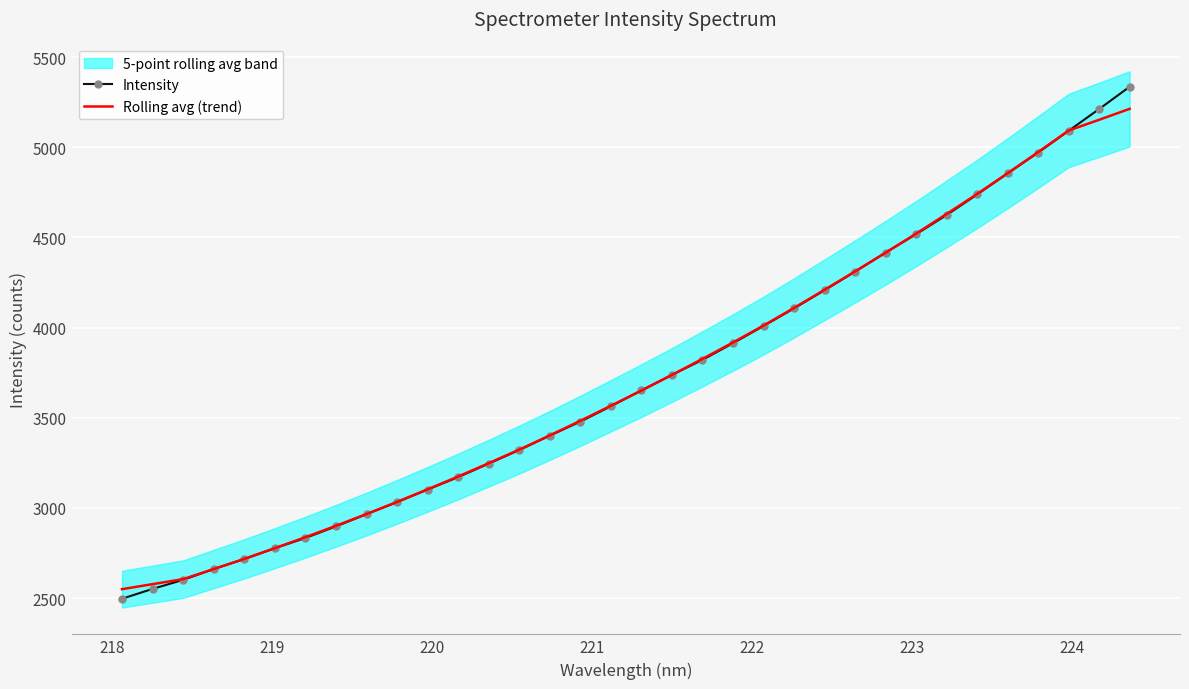

Which series has the widest spread of values?

Intensity